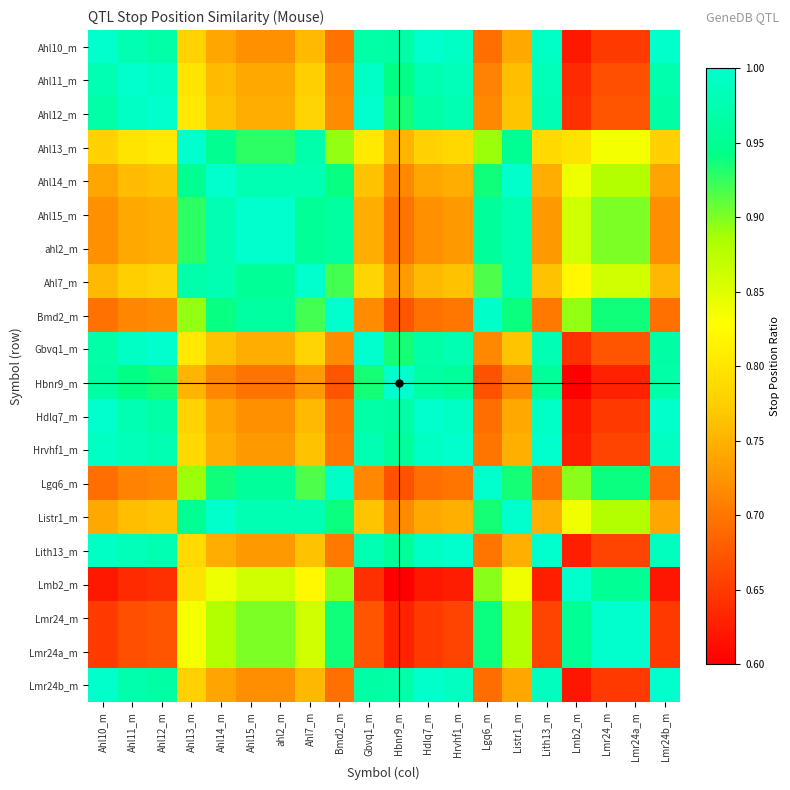

At which category does the chart reach its minimum across all series?

Lmb2_m